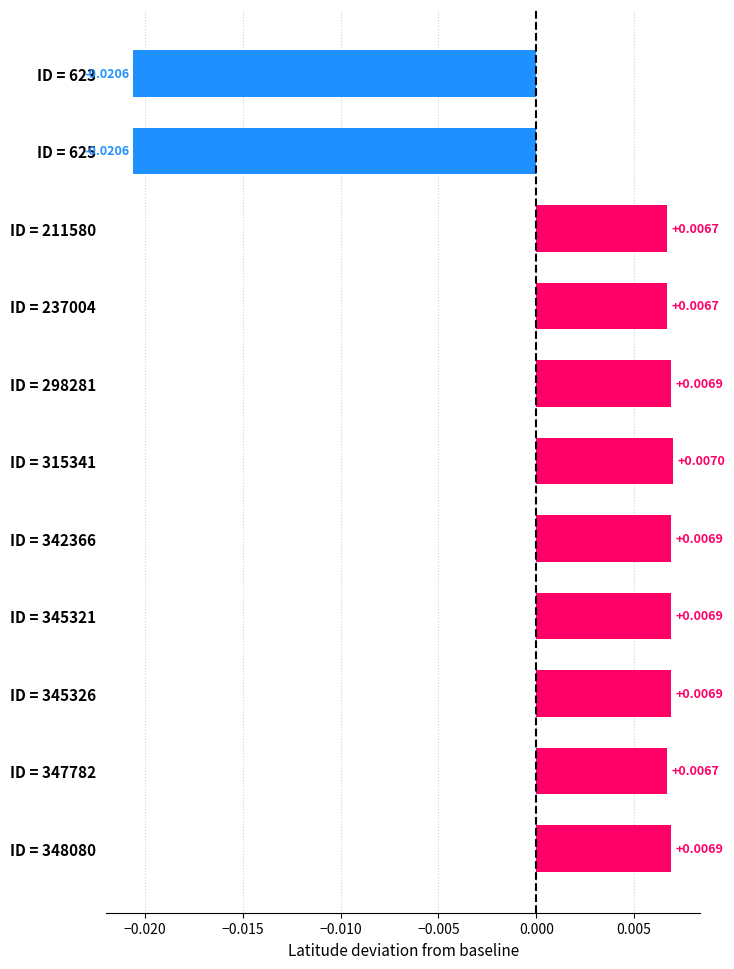

Between ID = 342366 and ID = 237004, which is larger?

ID = 342366